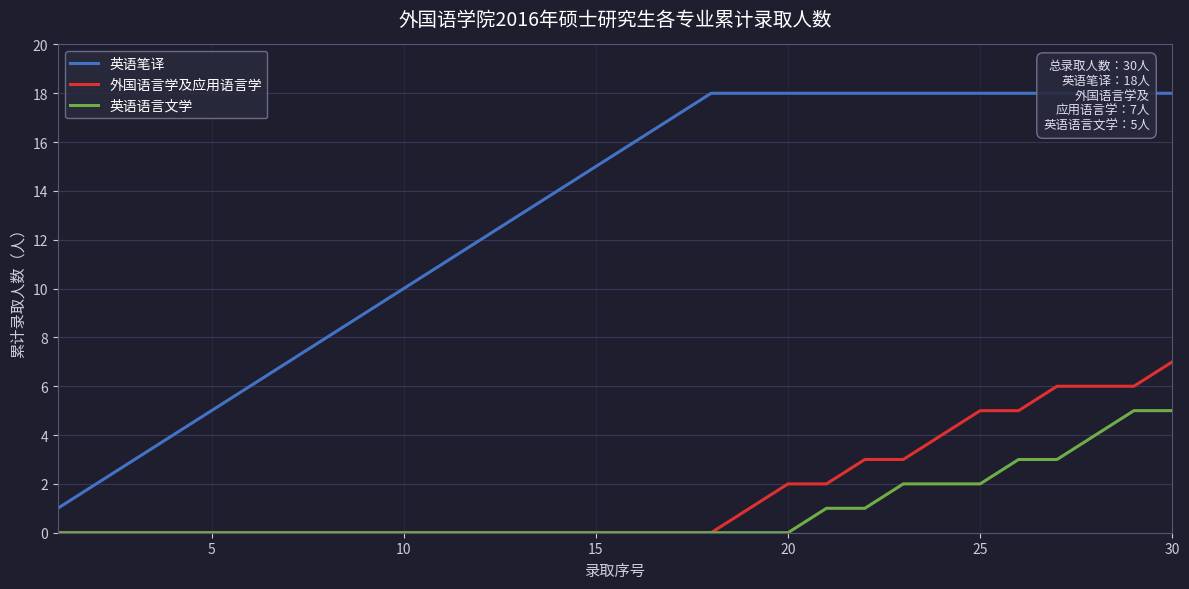

The 英语语言文学 series shows 0 at 10. True or false?

True